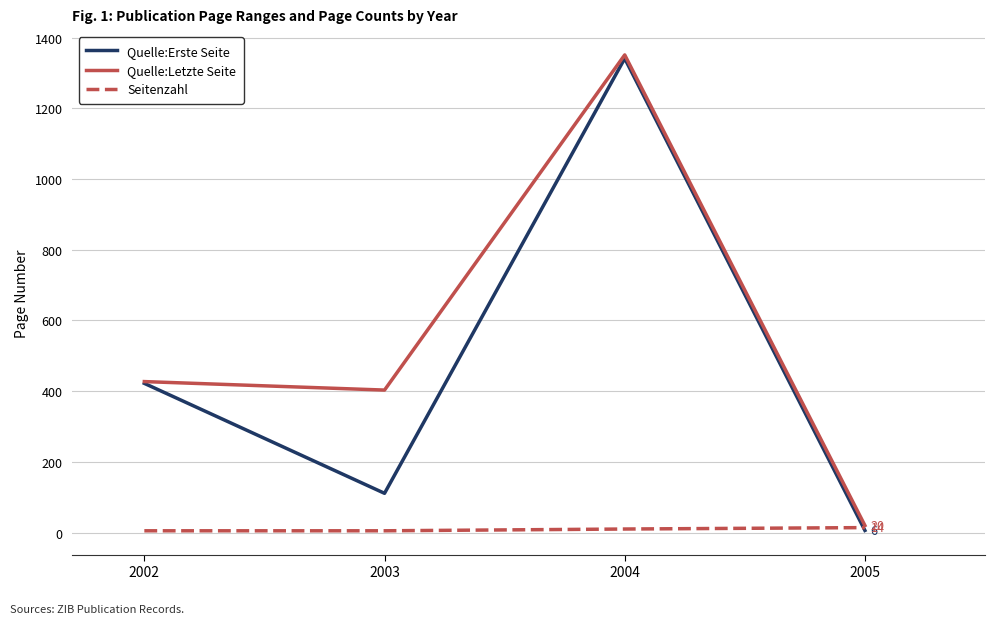

Which series ends up on top after the final intersection of Seitenzahl and Quelle:Erste Seite?

Seitenzahl